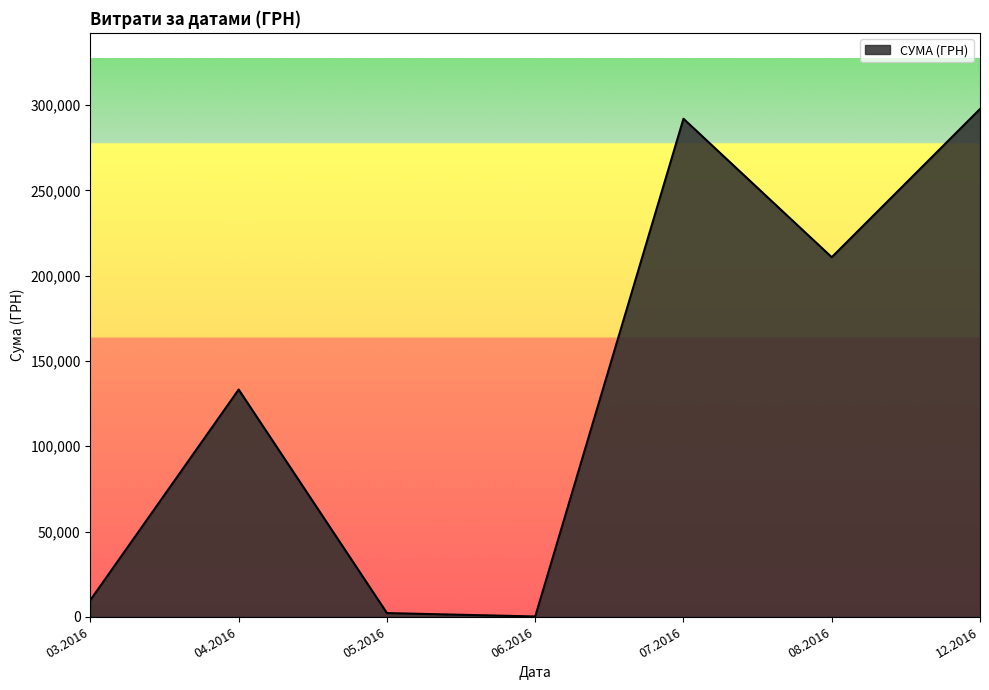

Where is the first local maximum?

04.2016